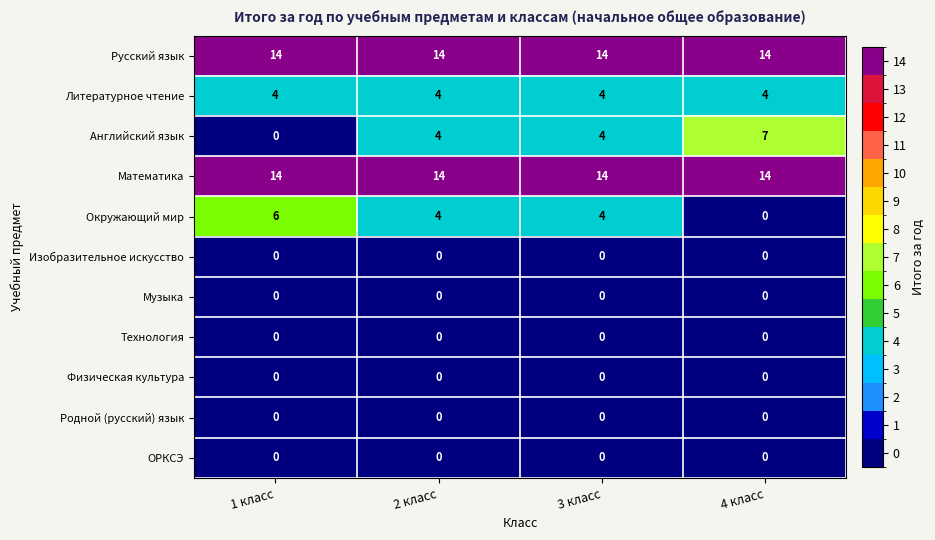

Which series has the widest spread of values?

Английский язык